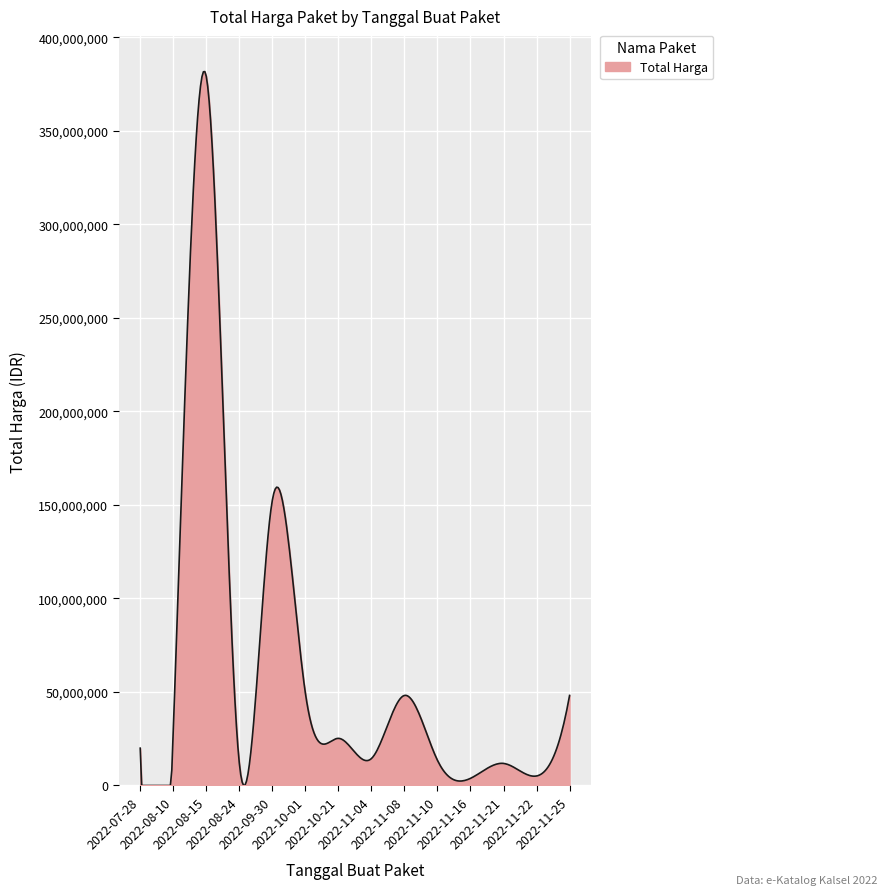

What is the greatest value displayed?

381642247.9